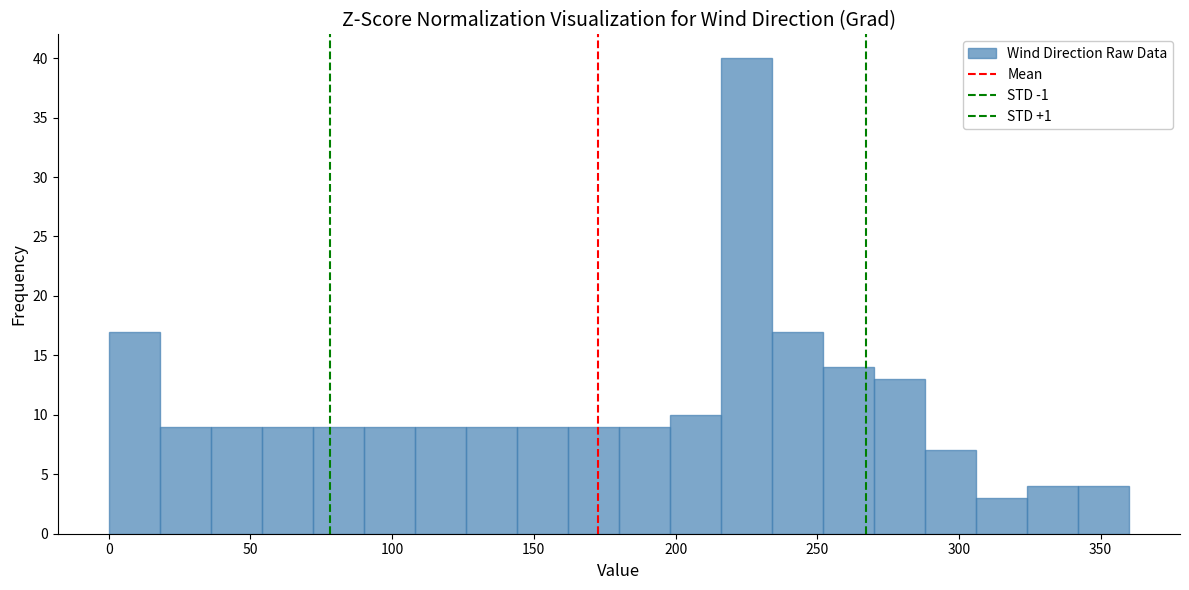

Read against the x-axis, roughly where is the centre of the tallest bar?

225